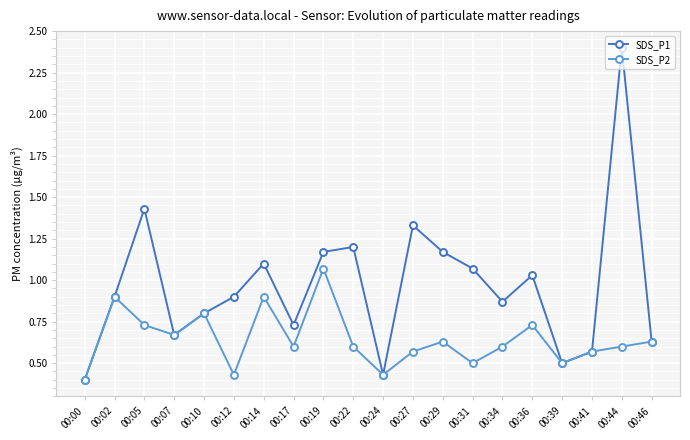

Count the SDS_P2 values in the range 0 to 1.

19